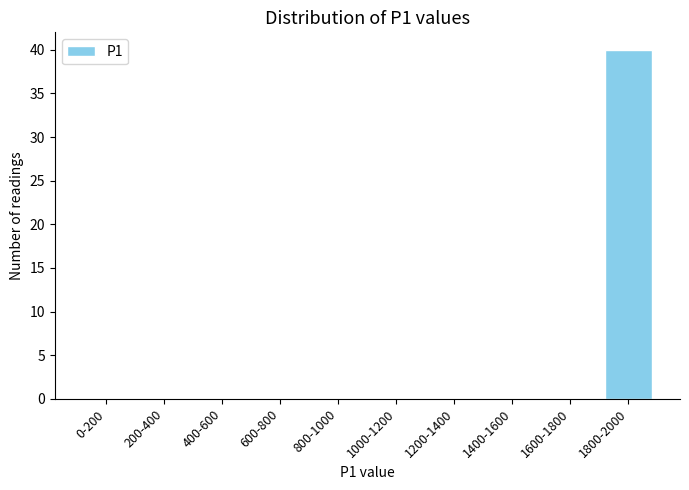

Reading right to left, what are all the values shown in this chart?

1800-2000=40	1600-1800=0	1400-1600=0	1200-1400=0	1000-1200=0	800-1000=0	600-800=0	400-600=0	200-400=0	0-200=0